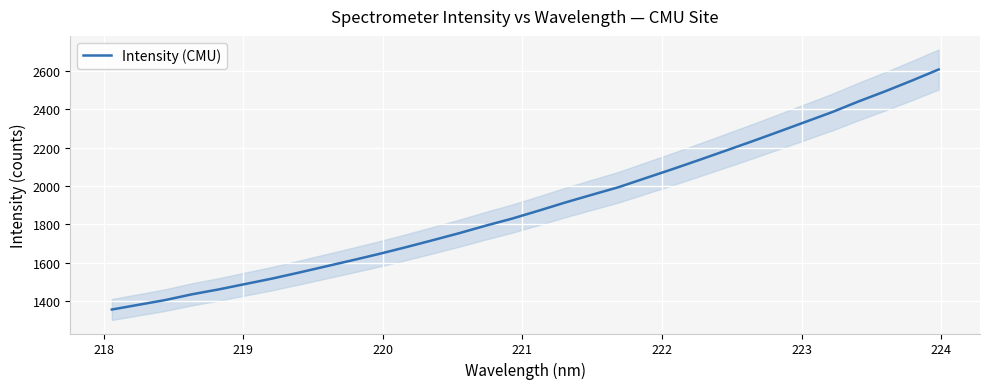

What is the minimum value for Intensity (CMU)?

1357.9